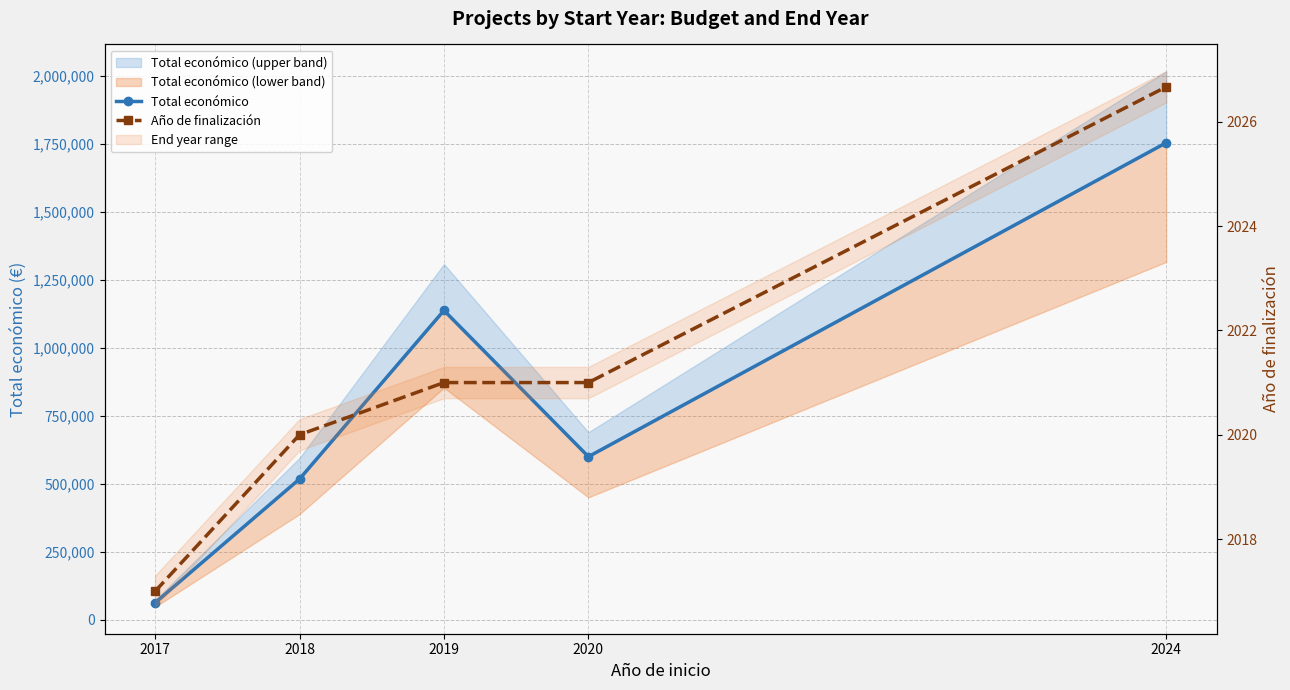

What is the value of the Total económico point at the 5th from the left?

1755242.0